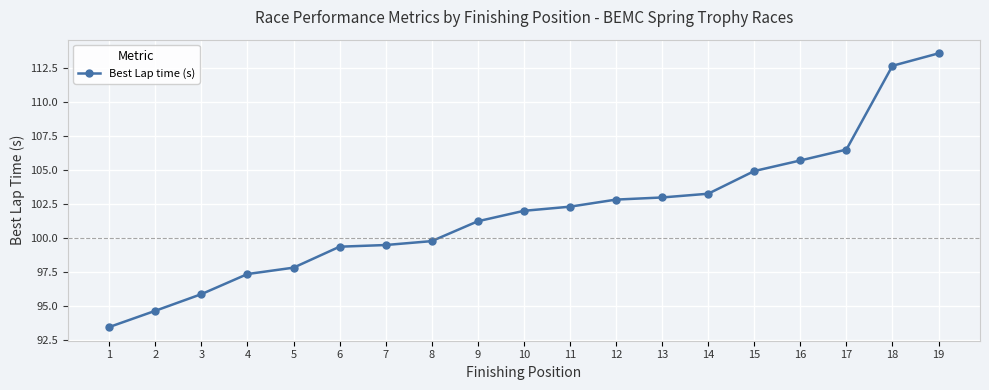

Reading left to right, what are all the values shown in this chart?

1=93.5	2=94.7	3=95.9	4=97.4	5=97.8	6=99.4	7=99.5	8=99.8	9=101.3	10=102.0	11=102.3	12=102.8	13=103.0	14=103.3	15=104.9	16=105.7	17=106.5	18=112.7	19=113.6